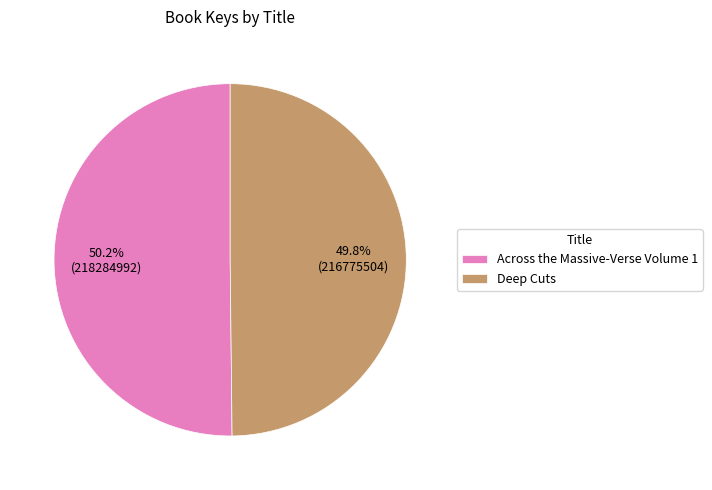

To the nearest percent, what is the average slice percentage?

50%